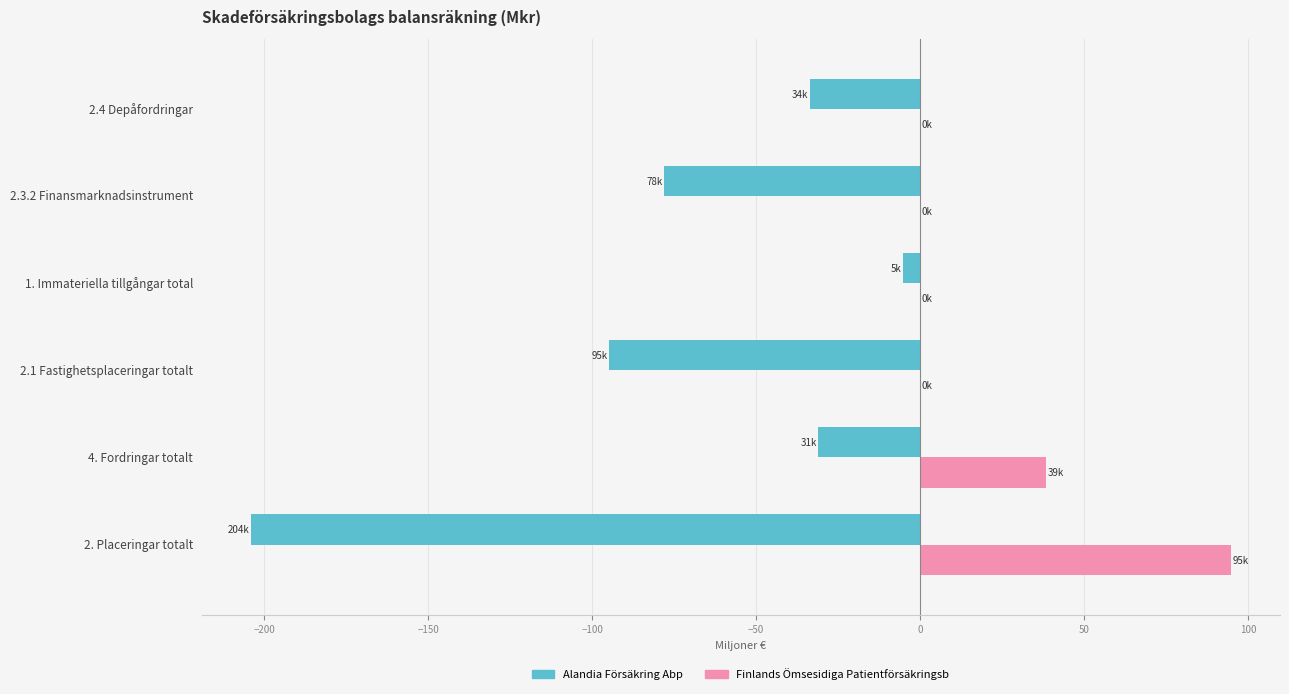

The value of Finlands Ömsesidiga Patientförsäkringsb at 2.4 Depåfordringar is 0.0. True or false?

True